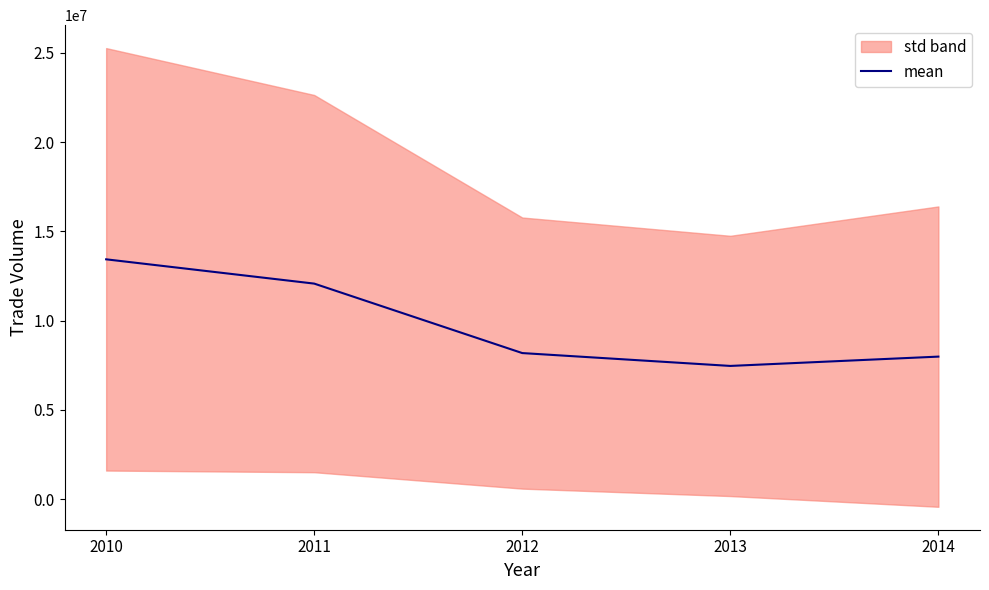

At which category does the data reach its first local valley?

2013